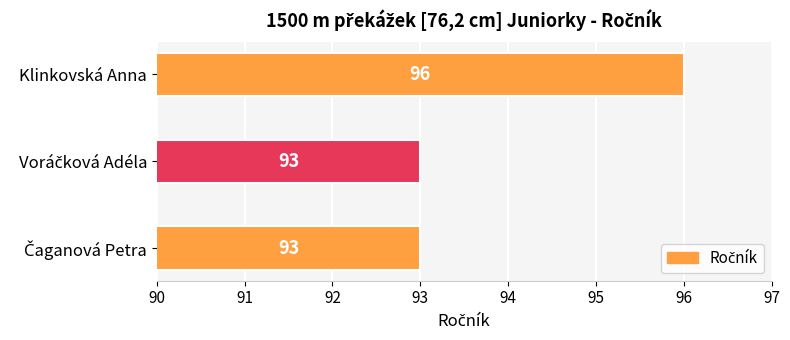

How many categories are shown in the chart?

3